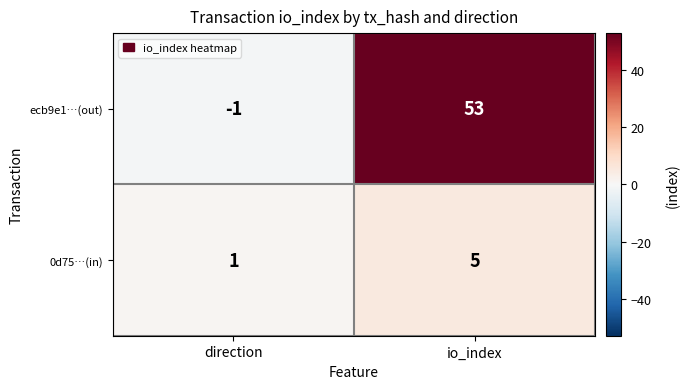

What is the sum of all ecb9e1…(out) values?

52